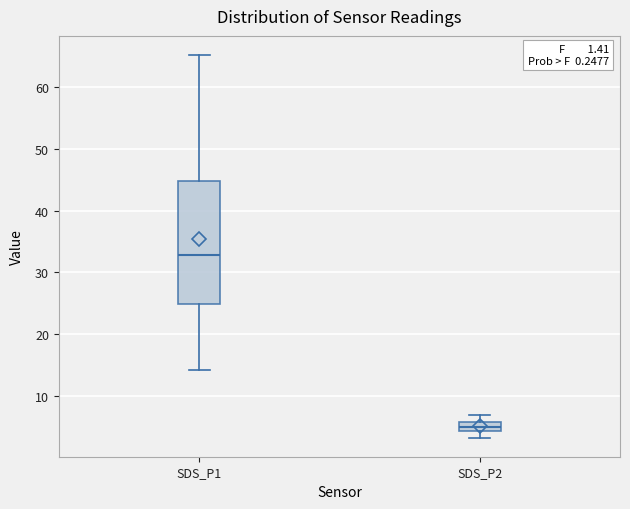

Which box has the lowest median line?

SDS_P2